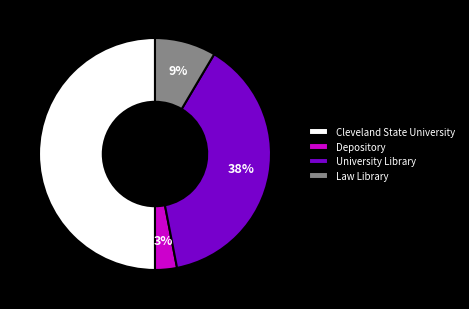

Does Depository represent more than half of the total?

No